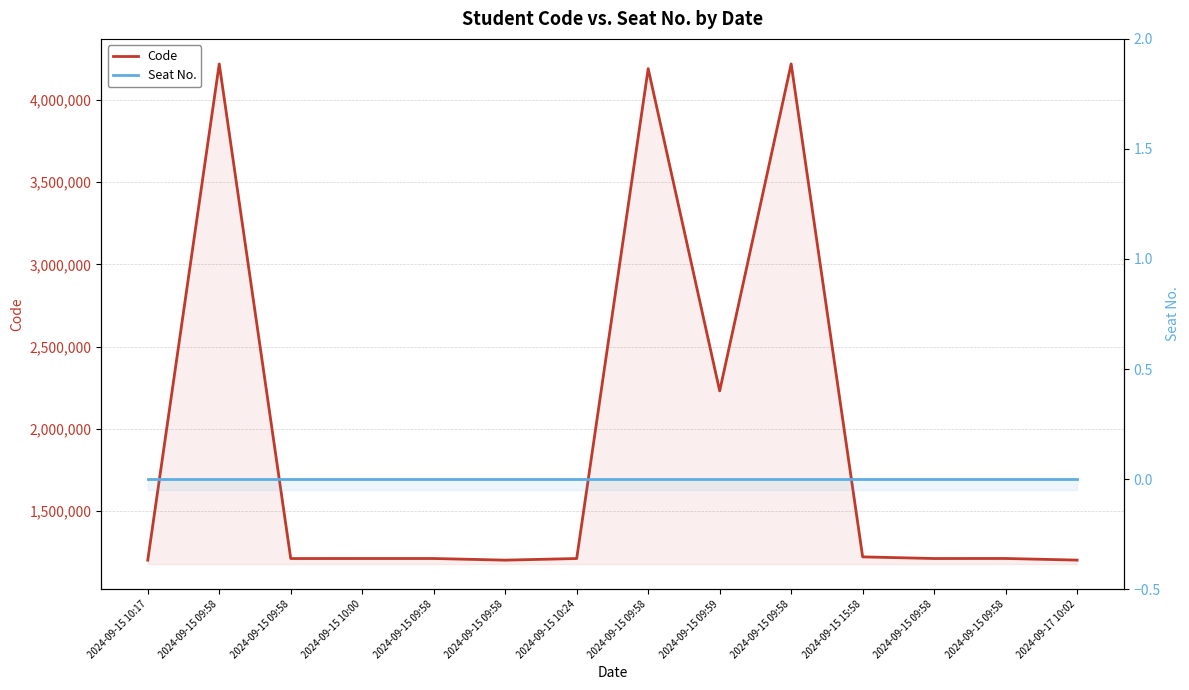

Rank the series by their average value, from highest to lowest.

Code, Seat No.